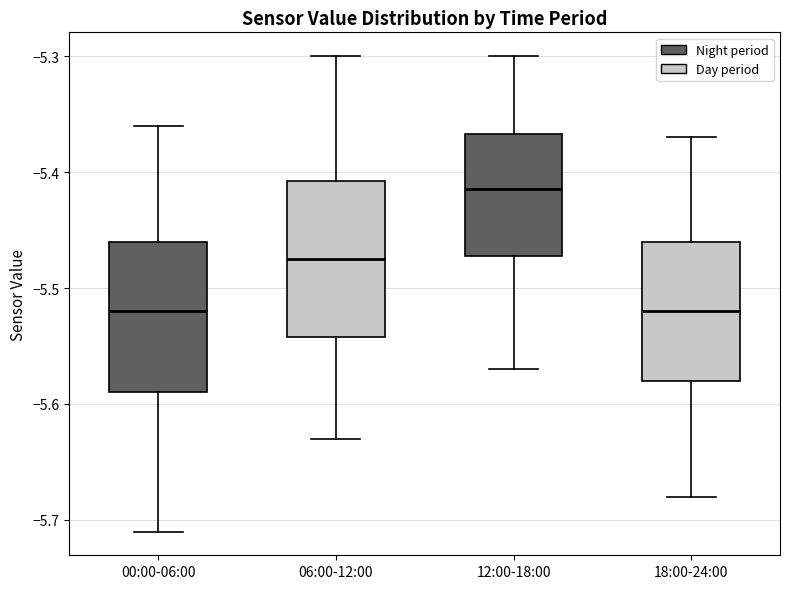

Which box's median line is the highest?

12:00-18:00